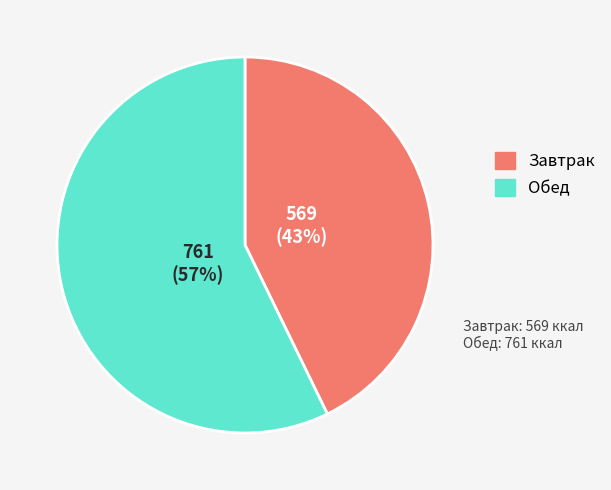

How many segments does this pie chart have?

2